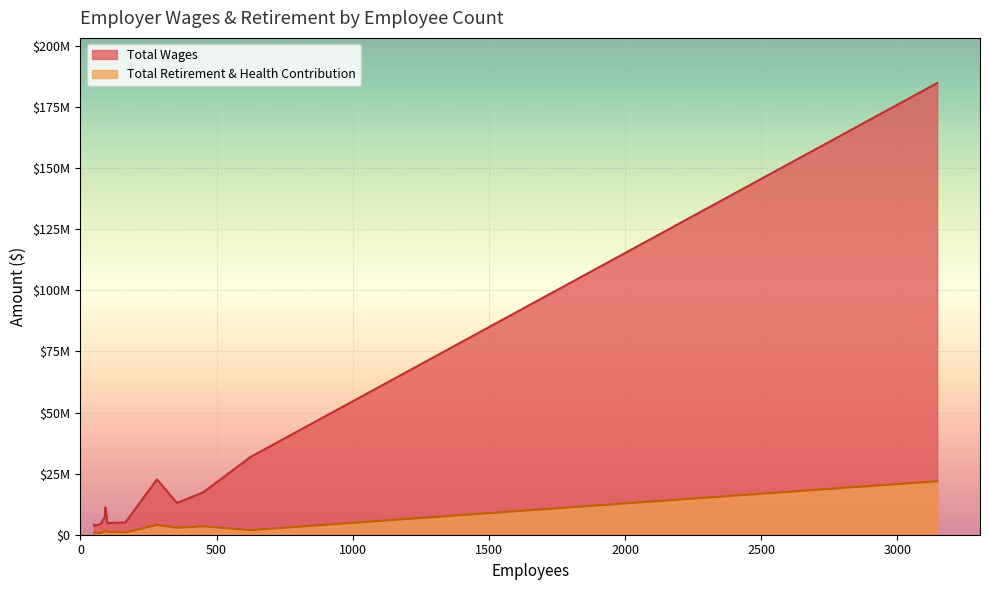

What is the sum of all Total Wages values?

322560831